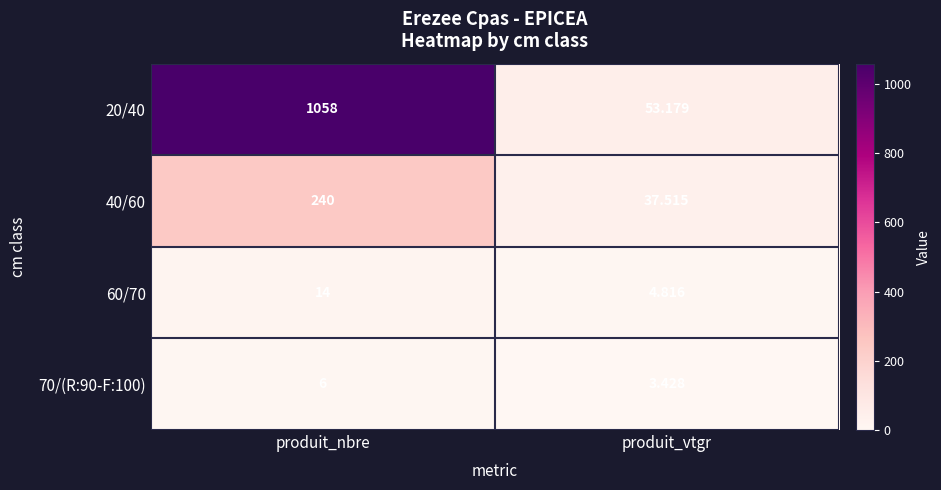

Which category has the highest value in the 70/(R:90-F:100) series?

produit_nbre